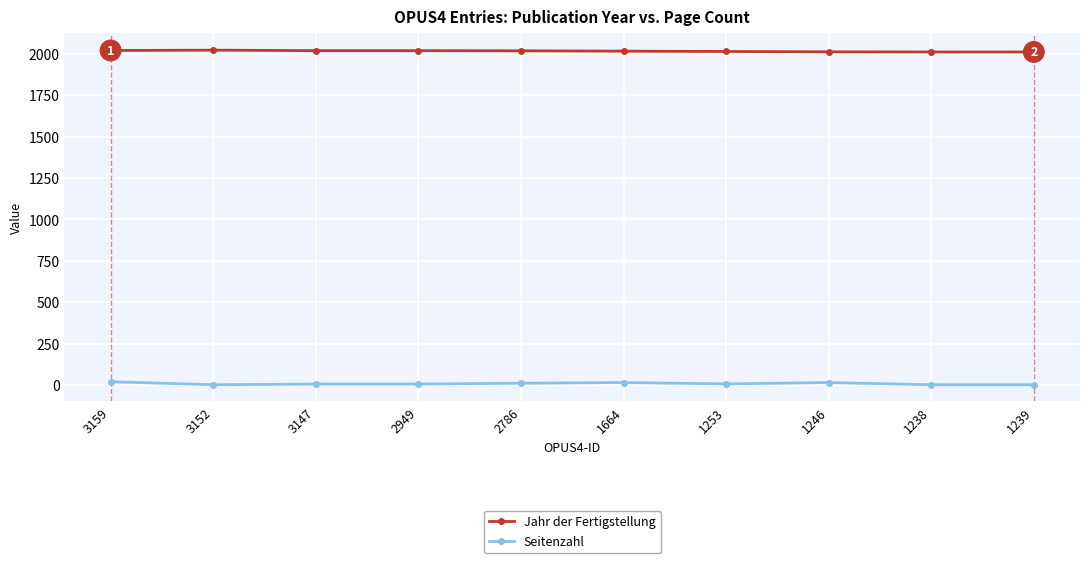

The value of Seitenzahl at 1664 is 14. True or false?

True